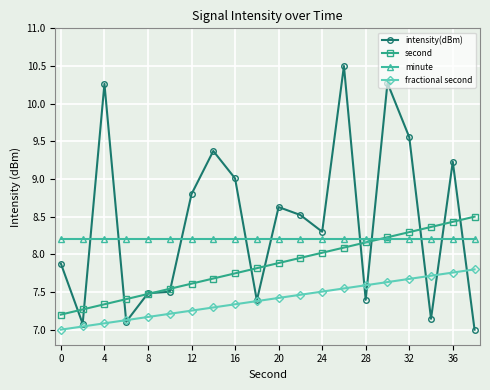

True or false: minute and fractional second cross at least once.

False